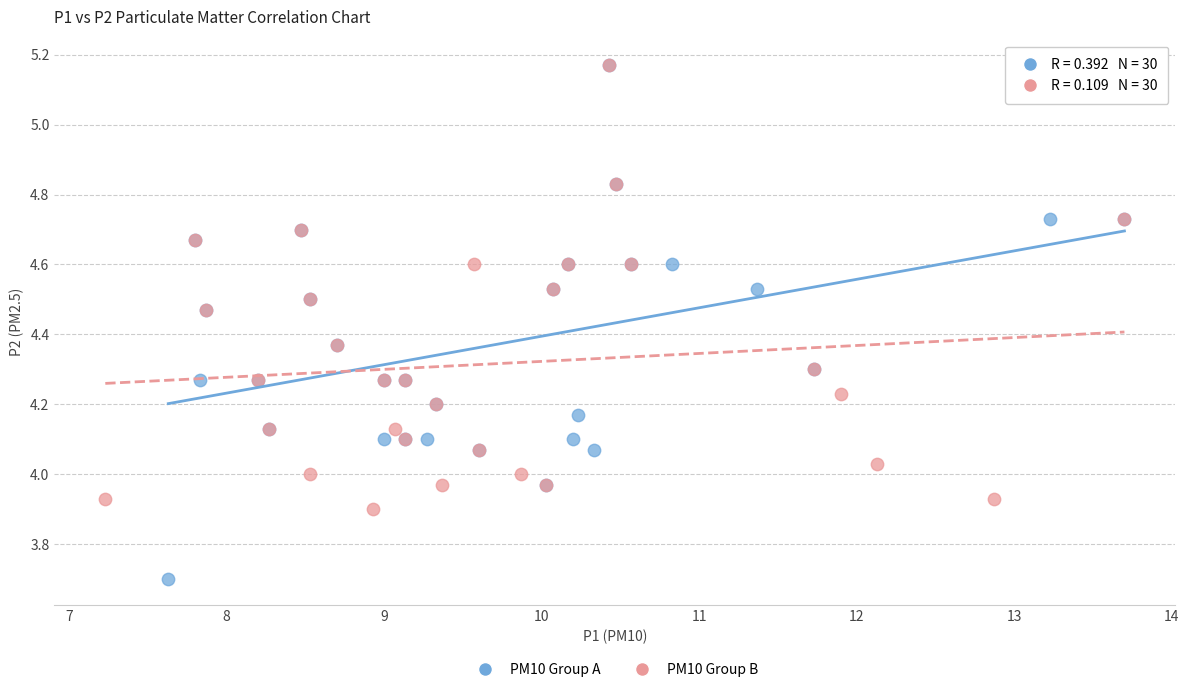

Which series has the largest Y range (max minus min)?

PM10 Group A